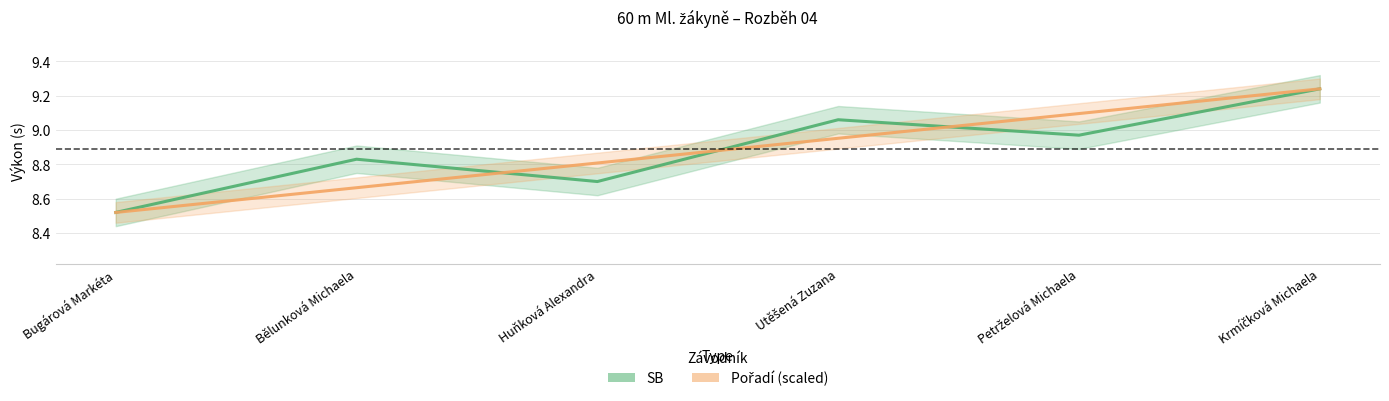

What is the sum of all SB values?

53.3